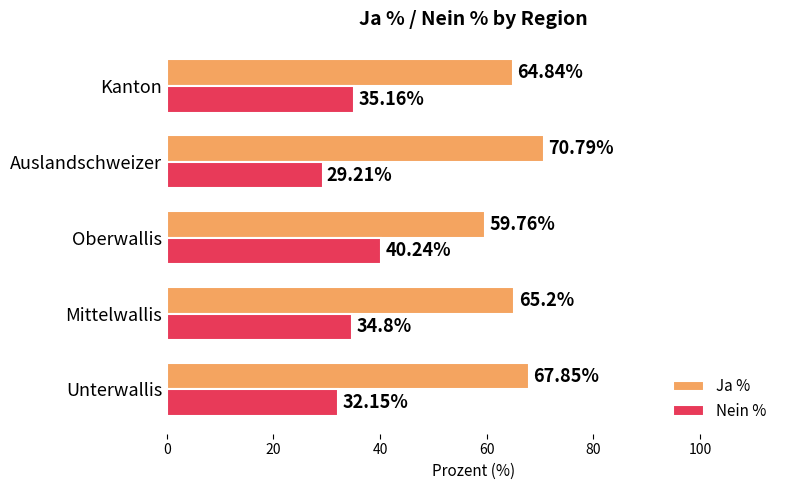

Which label corresponds to the smallest value in the chart?

Auslandschweizer